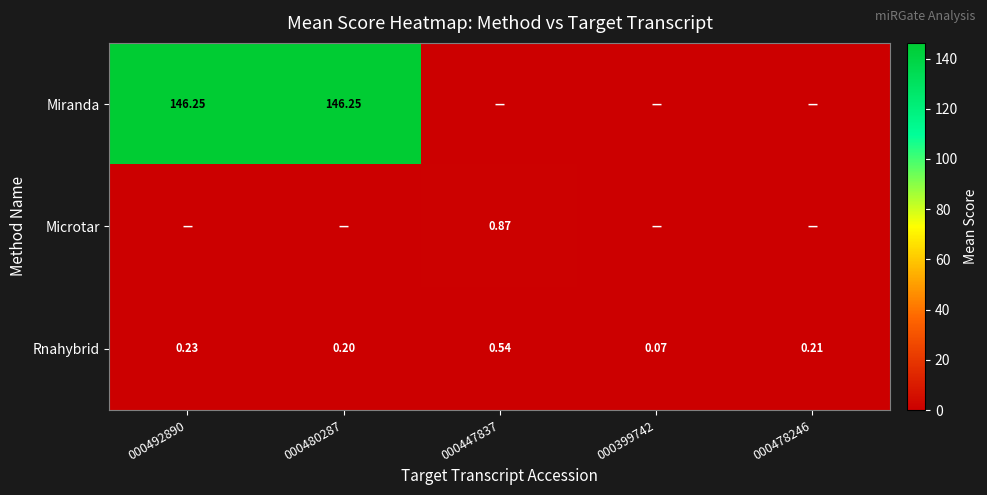

Between 000492890 and 000480287, which is larger?

000492890